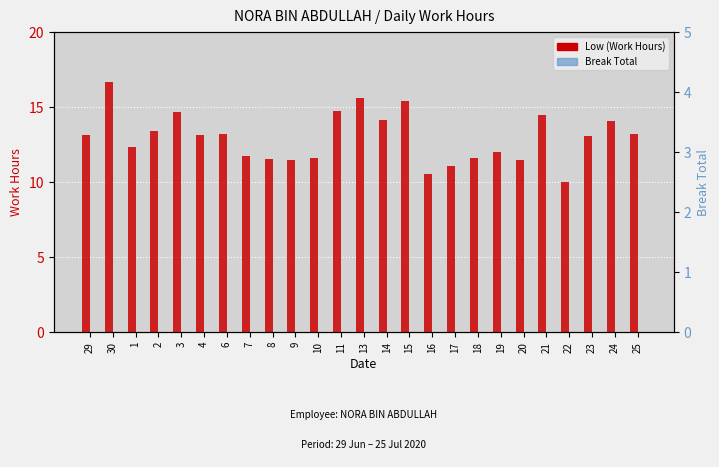

What position from the left is 3?

5